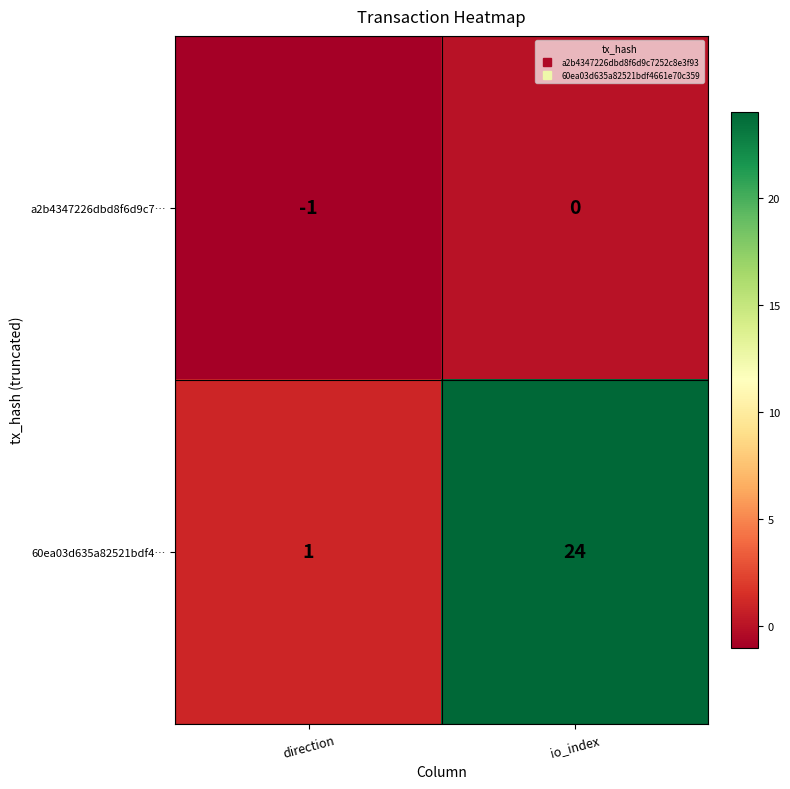

Reading left to right, list all the values displayed in this chart.

a2b4347226dbd8f6d9c7…: -1	0
60ea03d635a82521bdf4…: 1	24